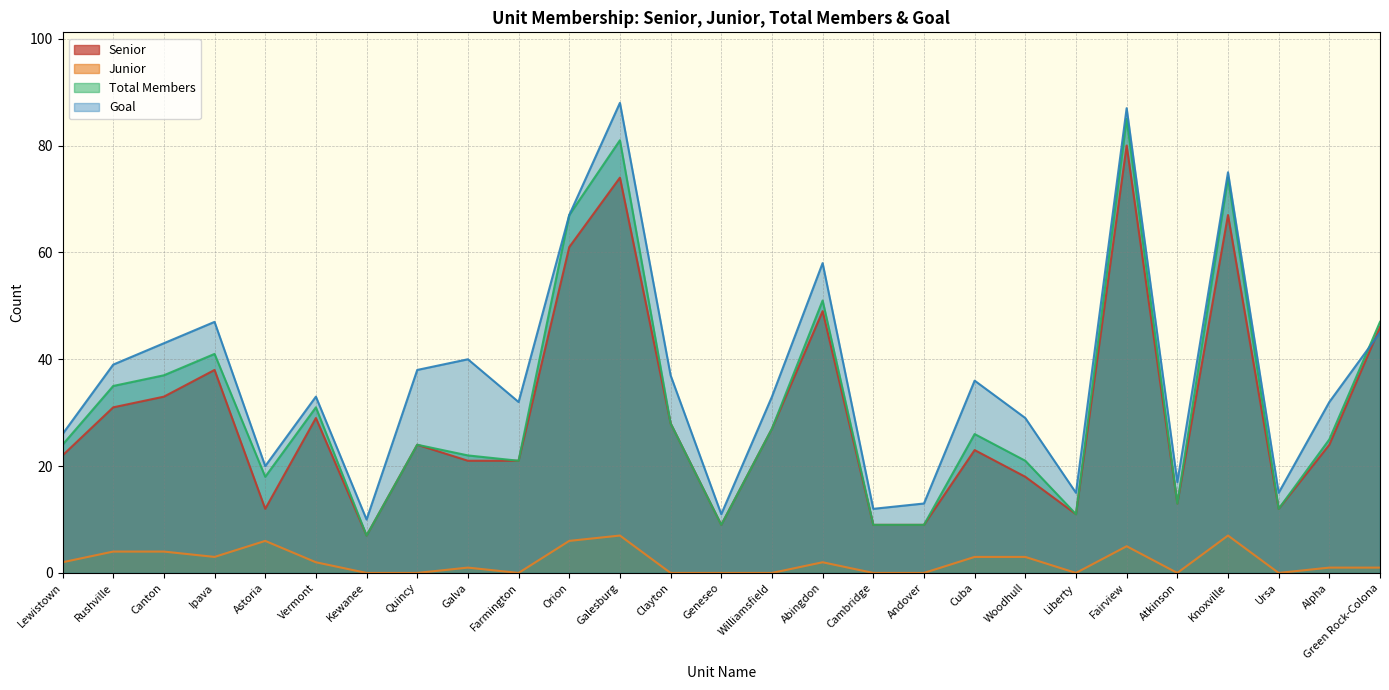

Which label corresponds to the largest value in the chart?

Galesburg